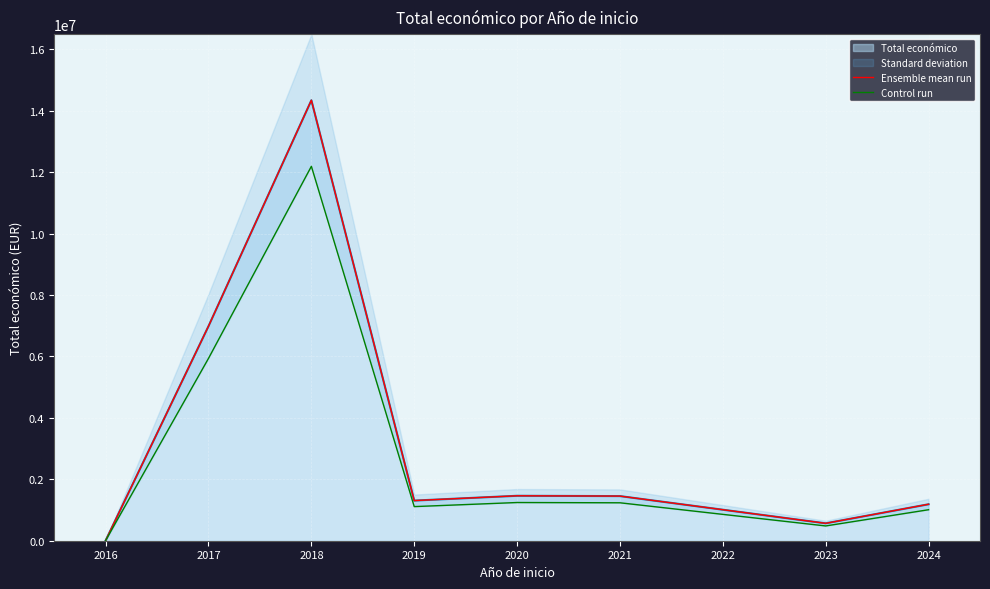

How many interior local peaks does the Ensemble mean run series have?

2